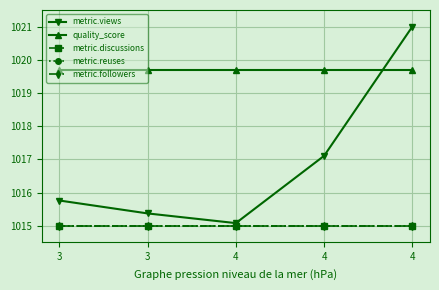

Does the chart have visible grid lines?

Yes